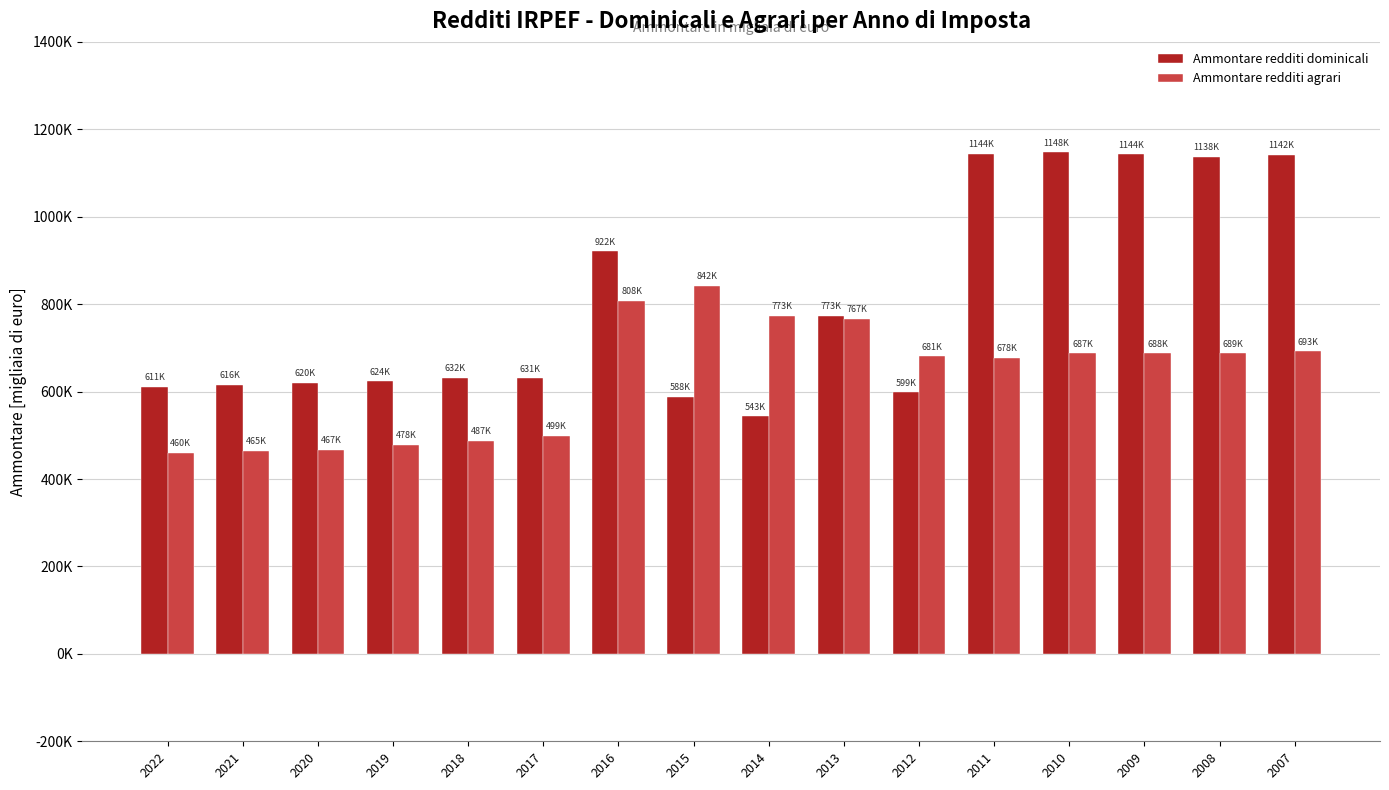

What are all the series names shown in the legend?

Ammontare redditi dominicali, Ammontare redditi agrari